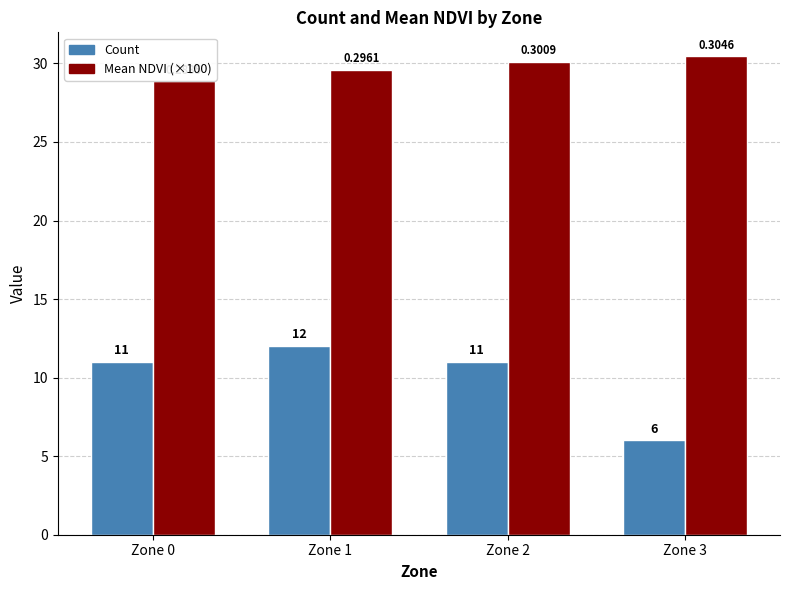

The value of Mean NDVI (×100) at Zone 0 is 28.9. True or false?

True